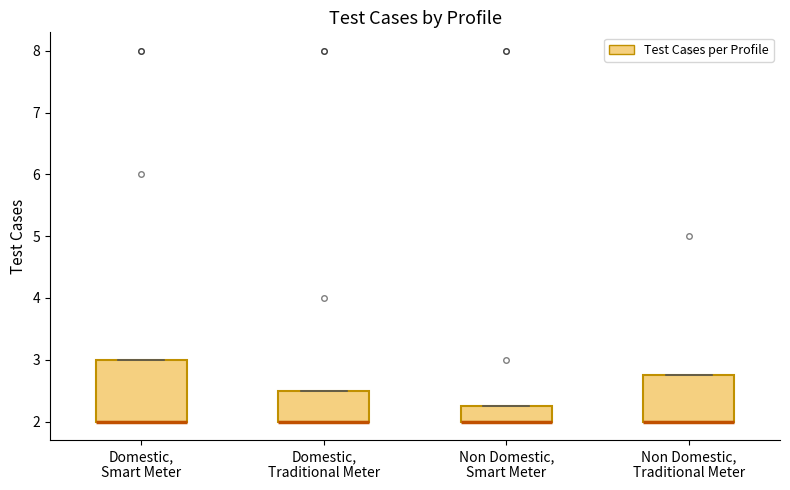

Reading left to right, read every box against the y-axis: the position of its median line, the range the box covers, and the ends of its whiskers. The values are not printed on the chart, so give them approximately, as read against the axis.

Domestic, Smart Meter: median 2.0 (drawn on the box's lower edge), box 2.0 to 3.0, whiskers 2.0 to 3.0
Domestic, Traditional Meter: median 2.0 (drawn on the box's lower edge), box 2.0 to 2.5, whiskers 2.0 to 2.5
Non Domestic, Smart Meter: median 2.0 (drawn on the box's lower edge), box 2.0 to 2.3, whiskers 2.0 to 2.3
Non Domestic, Traditional Meter: median 2.0 (drawn on the box's lower edge), box 2.0 to 2.8, whiskers 2.0 to 2.8